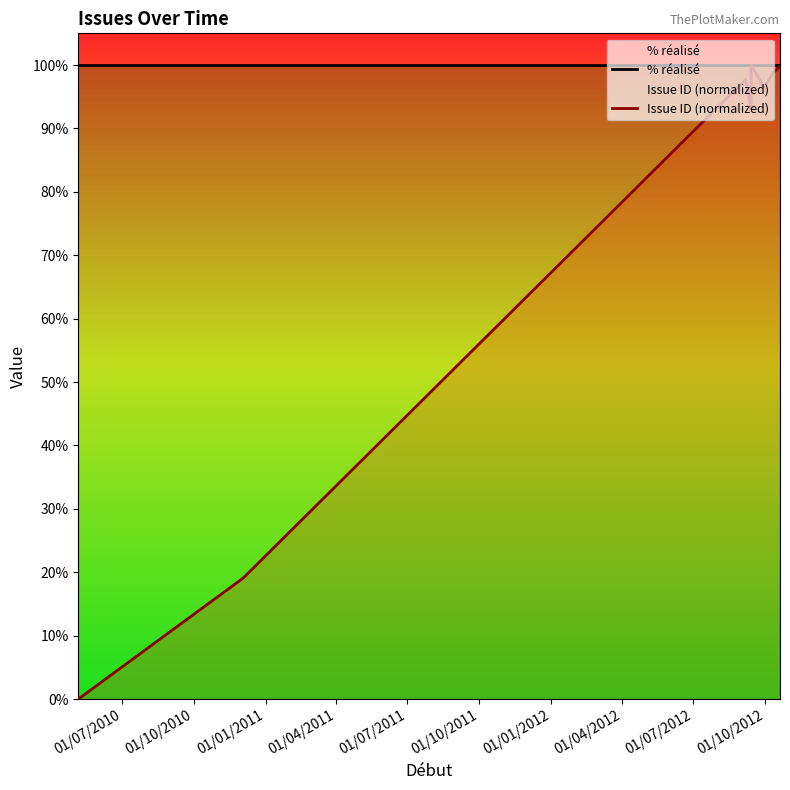

What is the label of the 10th point from the right?

01/10/2010